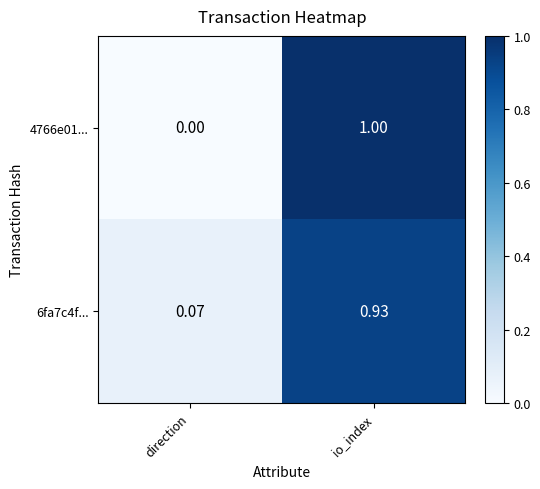

Which series has the widest spread of values?

4766e01...